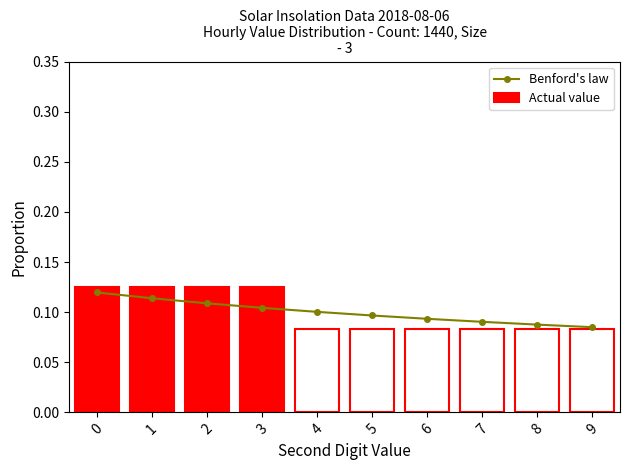

What are all the series names shown in the legend?

Benford's law, Actual value